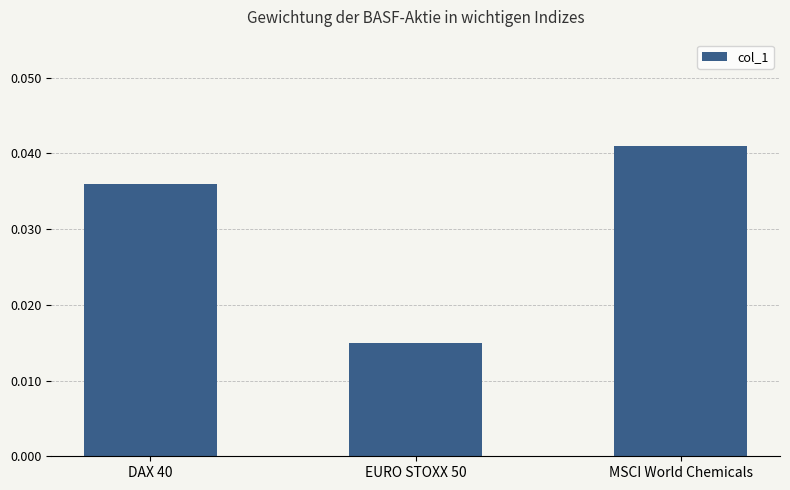

List the labels in order of value, smallest first.

EURO STOXX 50, DAX 40, MSCI World Chemicals